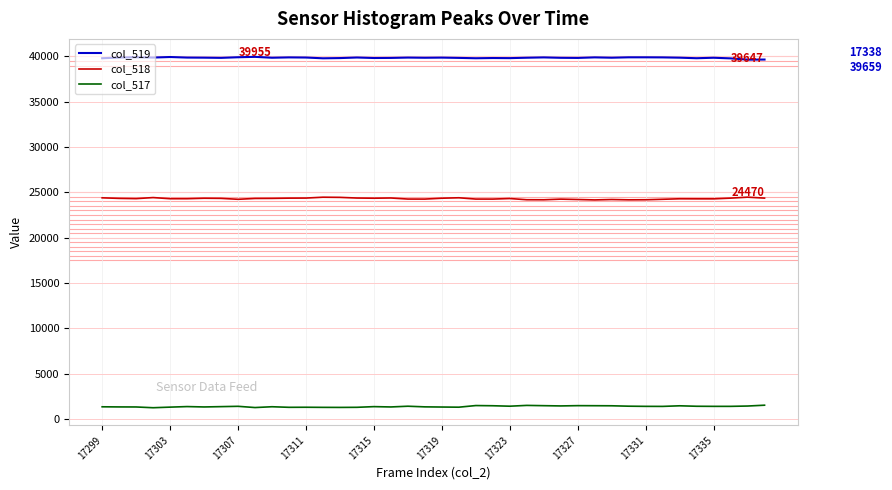

What is the minimum value shown in the chart?

1231